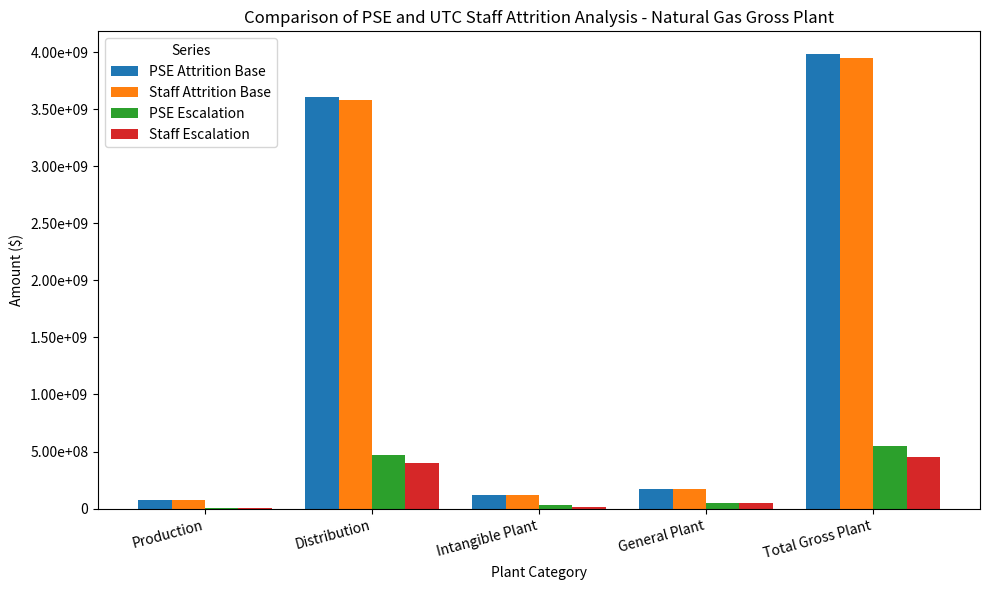

Are the bars horizontal?

No